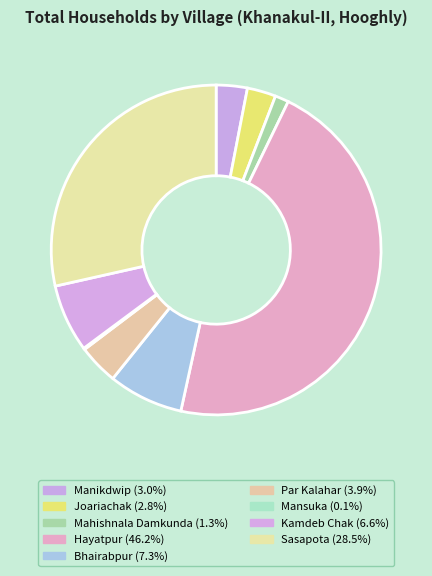

What portion of the pie excludes Manikdwip?

97.0%